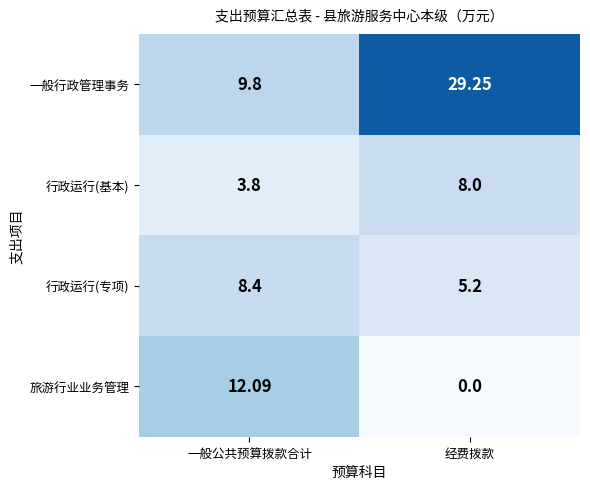

Where does the 一般行政管理事务 series first go above 29?

经费拨款